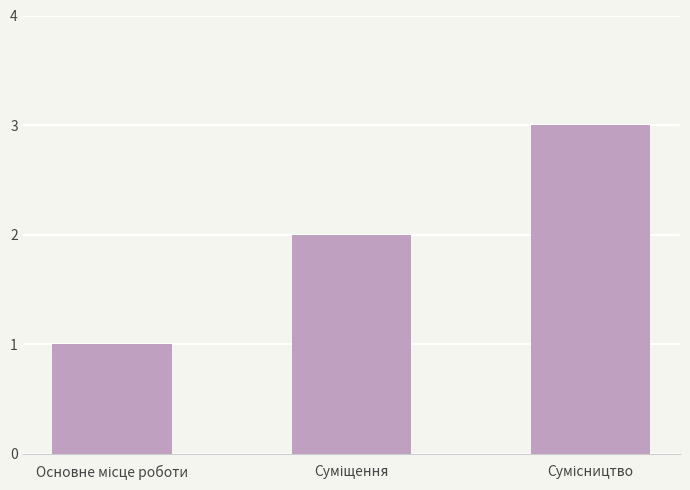

What is the greatest value displayed?

3